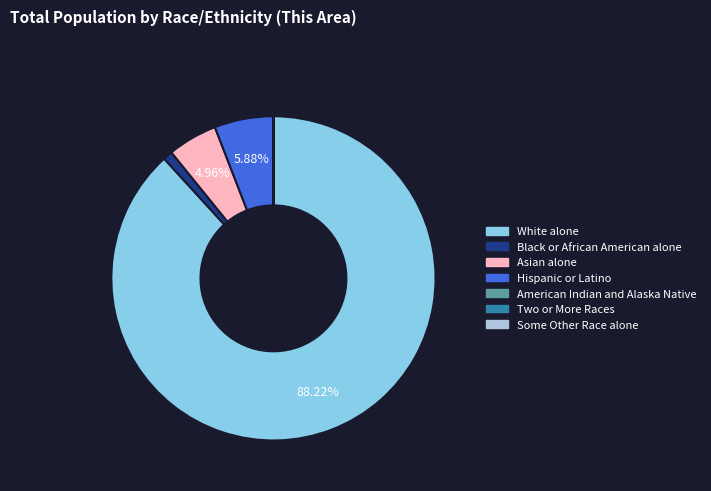

Does Black or African American alone account for over 50% of the chart?

No